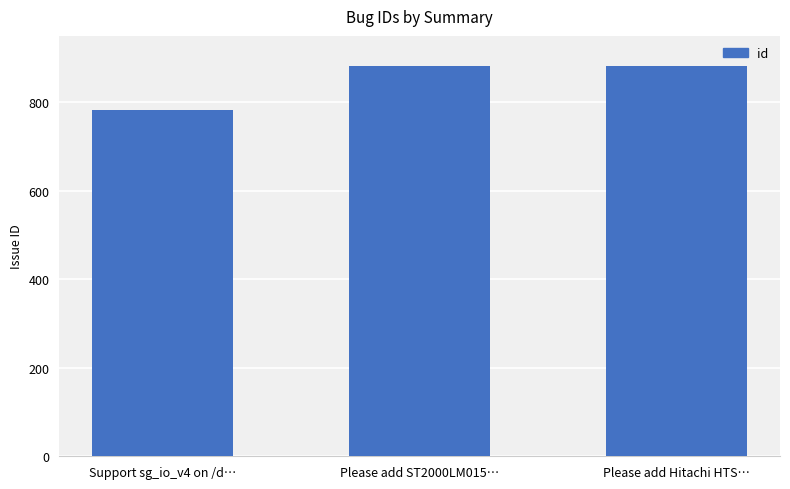

What is the label of the 2nd bar from the right?

Please add ST2000LM015…